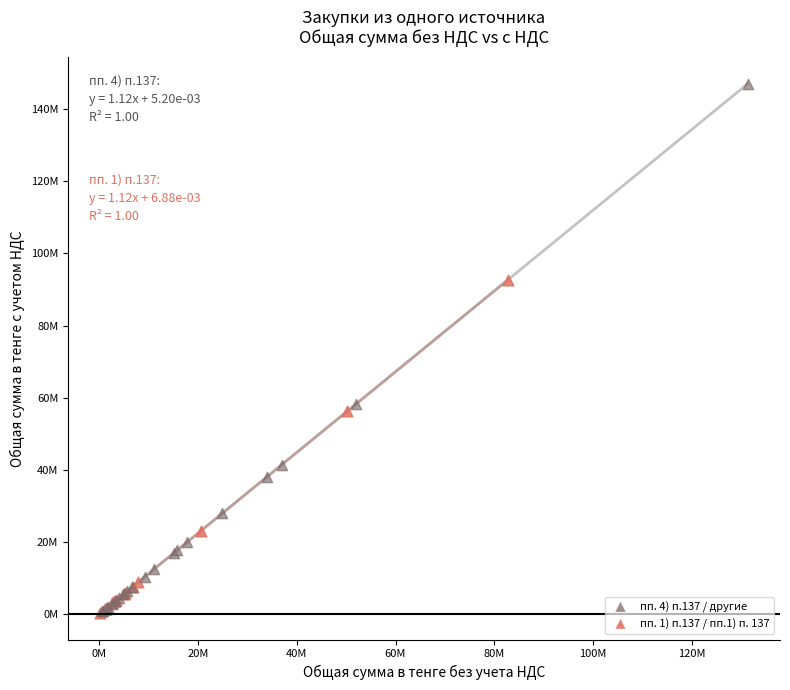

Which series has the largest Y range (max minus min)?

пп. 4) п.137 / другие